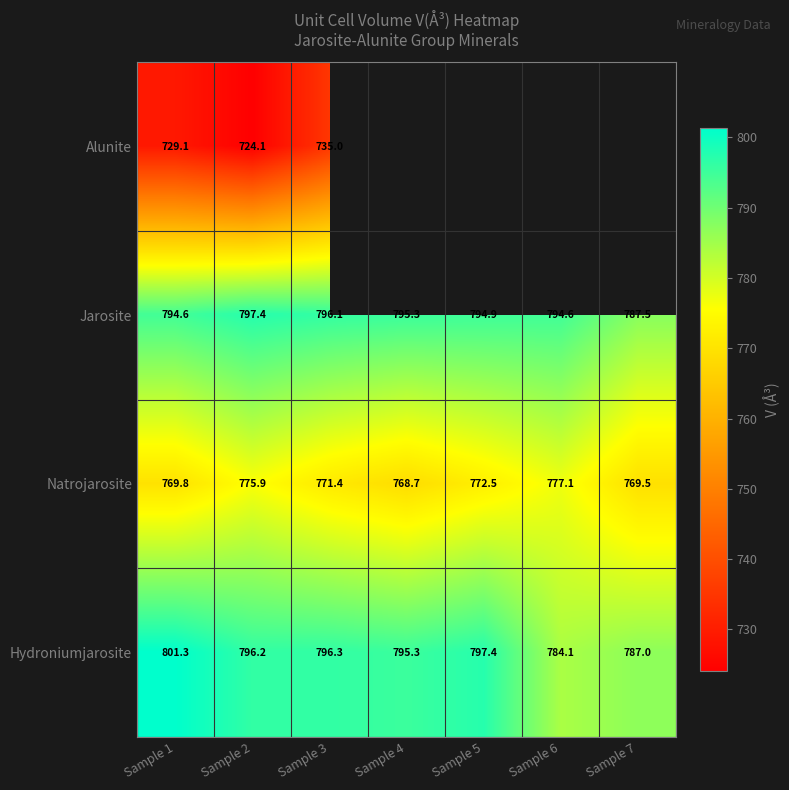

Which category has the lowest value in the Hydroniumjarosite series?

Sample 6